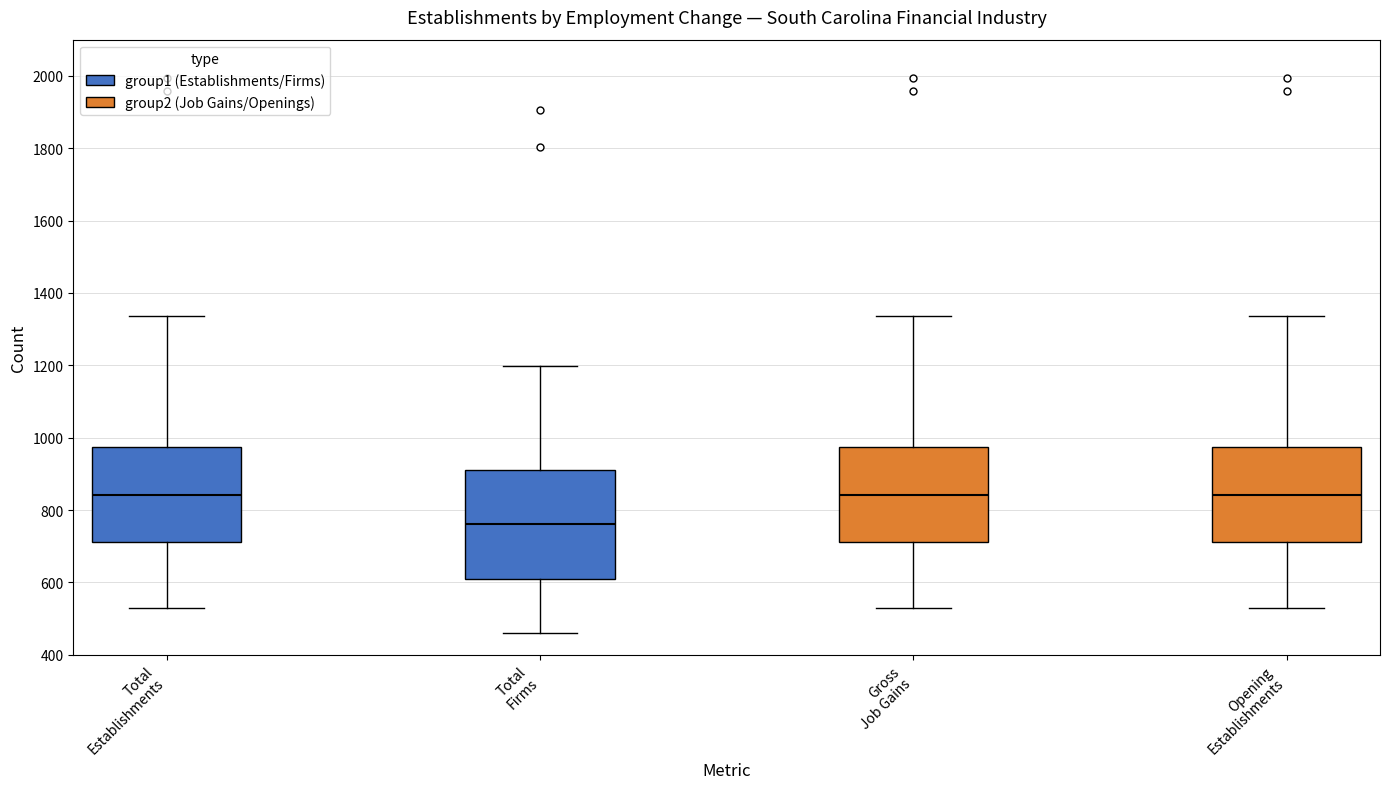

Which box is the tallest, from its lower edge to its upper edge?

Total Firms